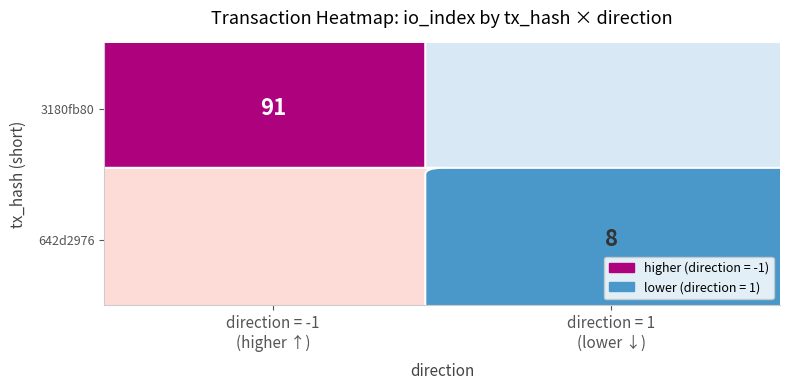

Which series has the largest range (max minus min)?

3180fb80